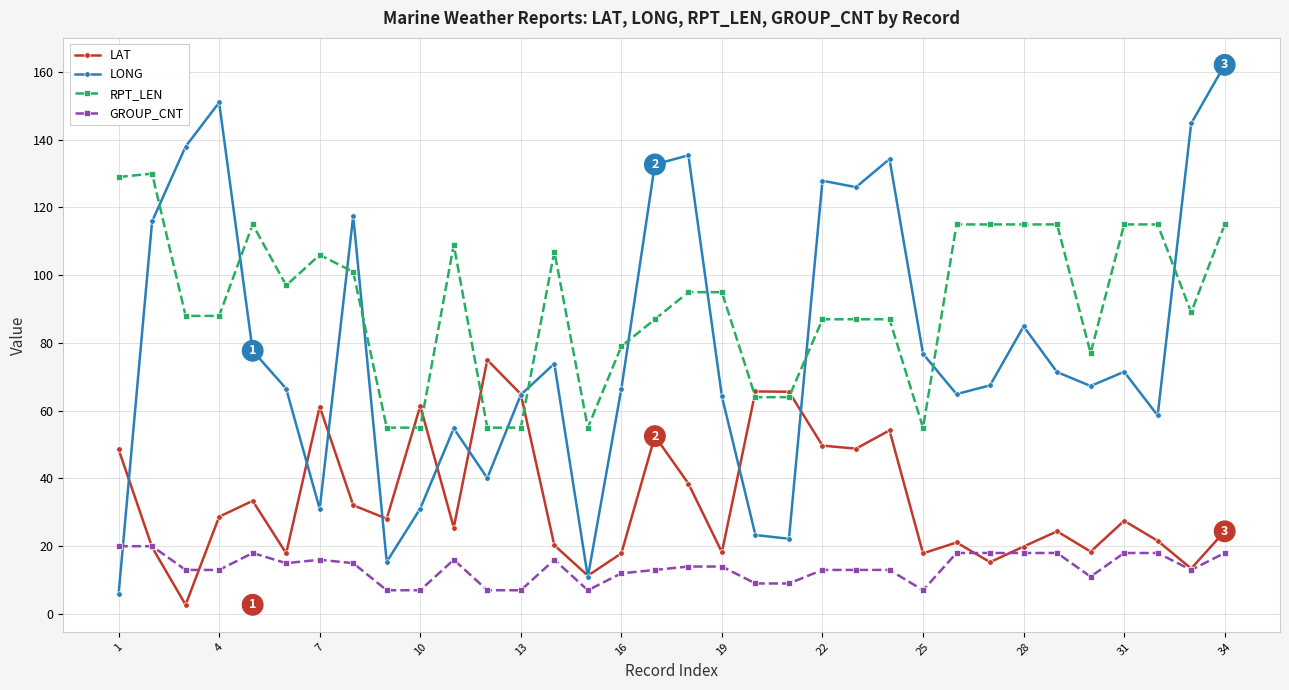

In LONG, how many points are higher than both neighbors (excluding endpoints)?

9